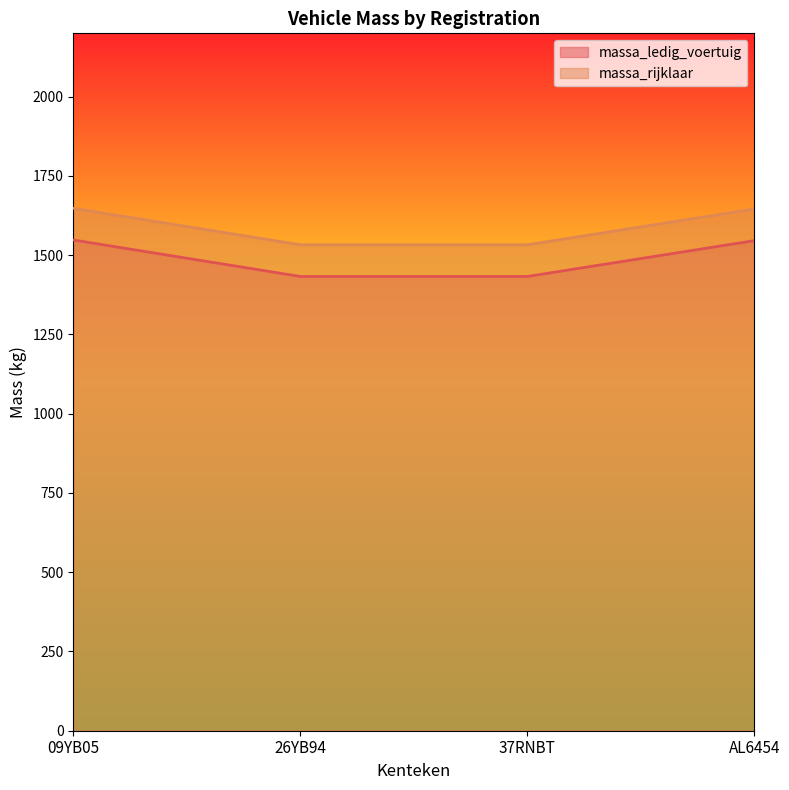

List the series in order of their overall mean, highest first.

massa_rijklaar, massa_ledig_voertuig